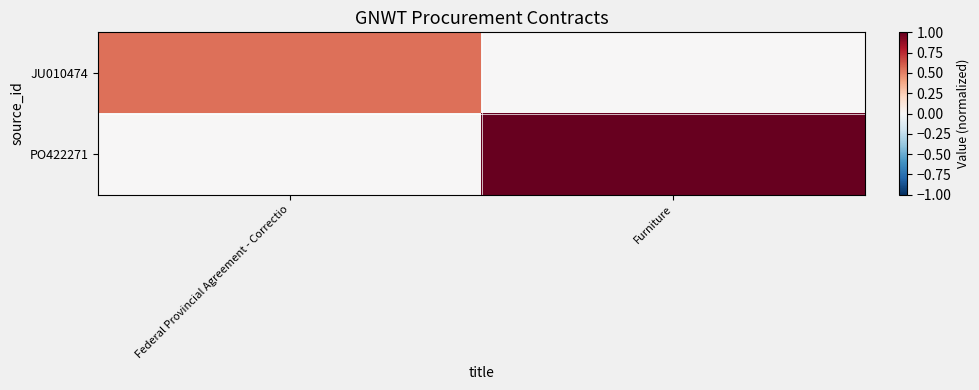

Which series has the largest total across all categories?

PO422271